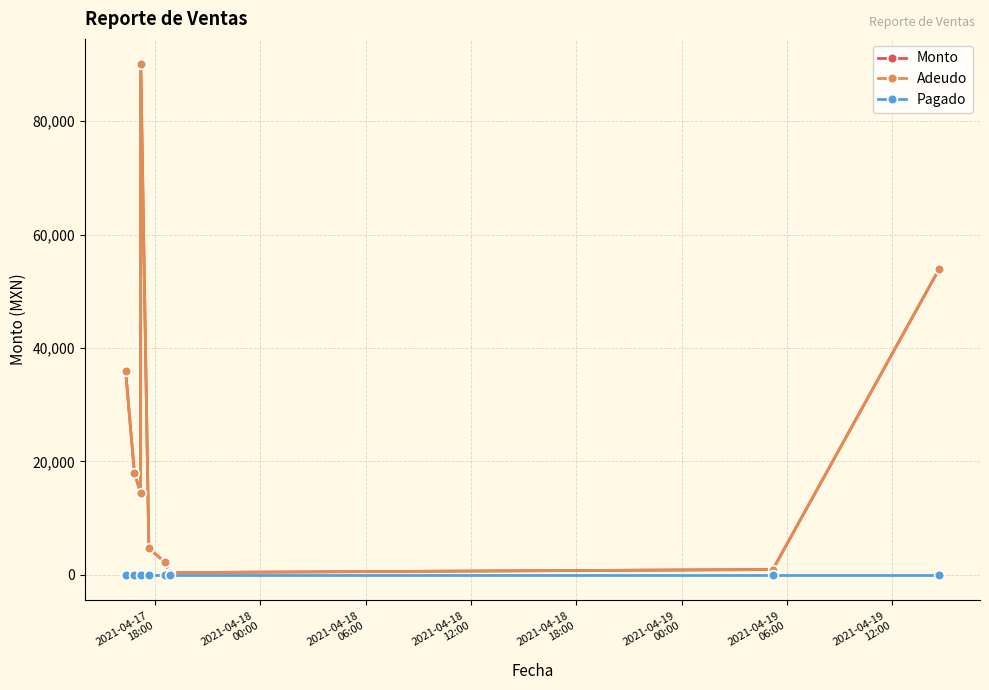

Is this an area chart (filled region under the line)?

No